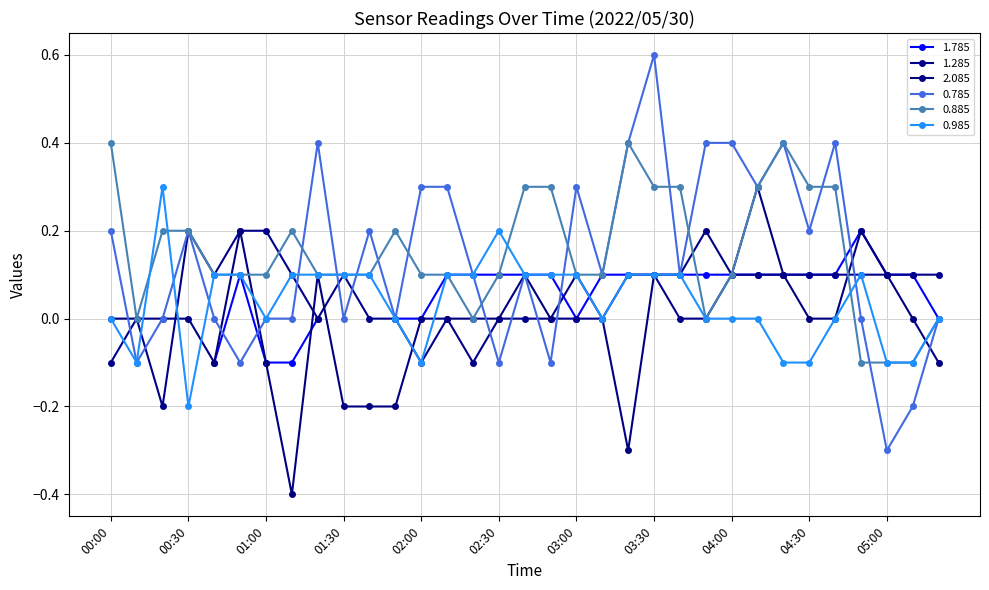

How many values in the 0.785 series are below 0?

6